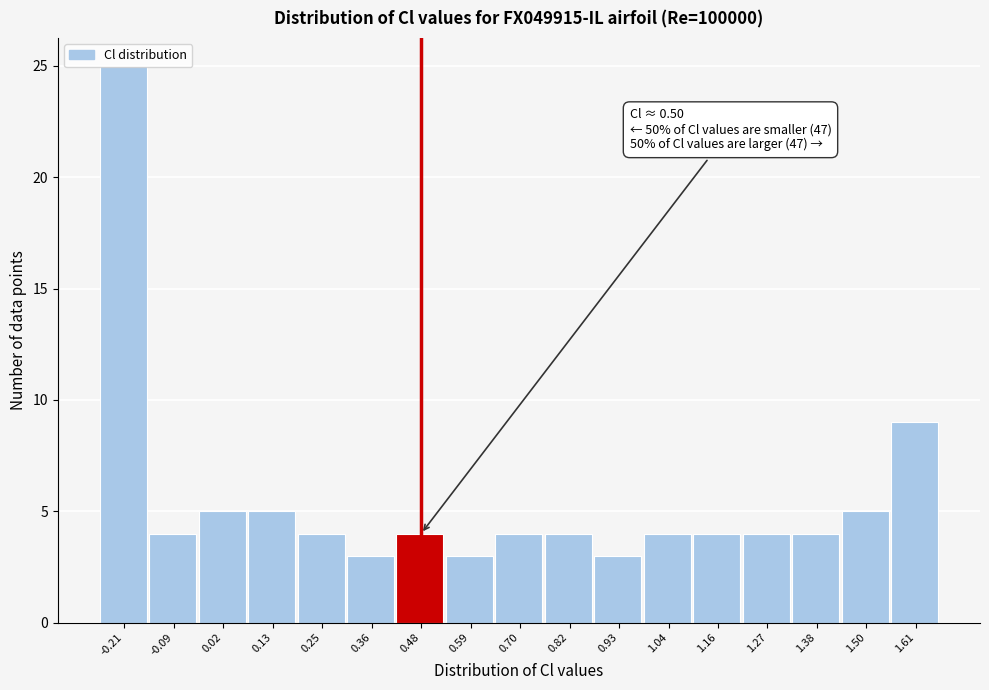

What is the greatest value displayed?

25